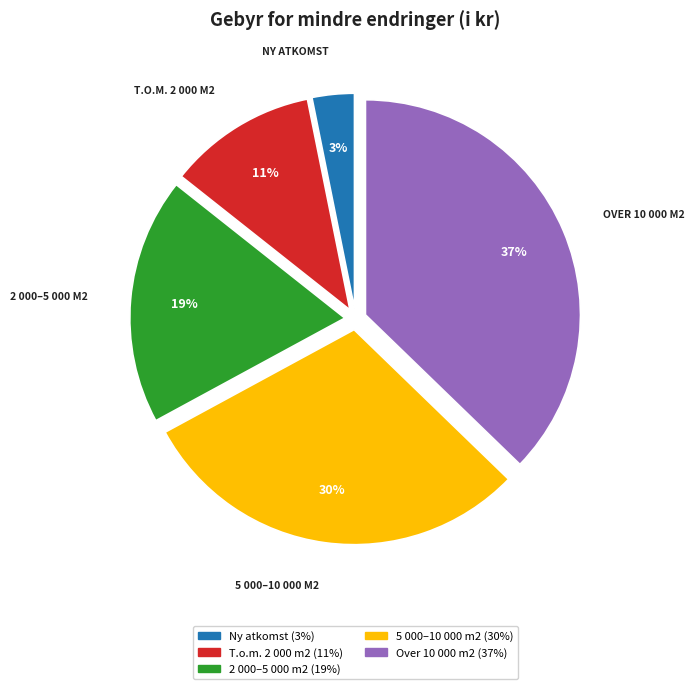

To the nearest percent, what is the average slice percentage?

20%